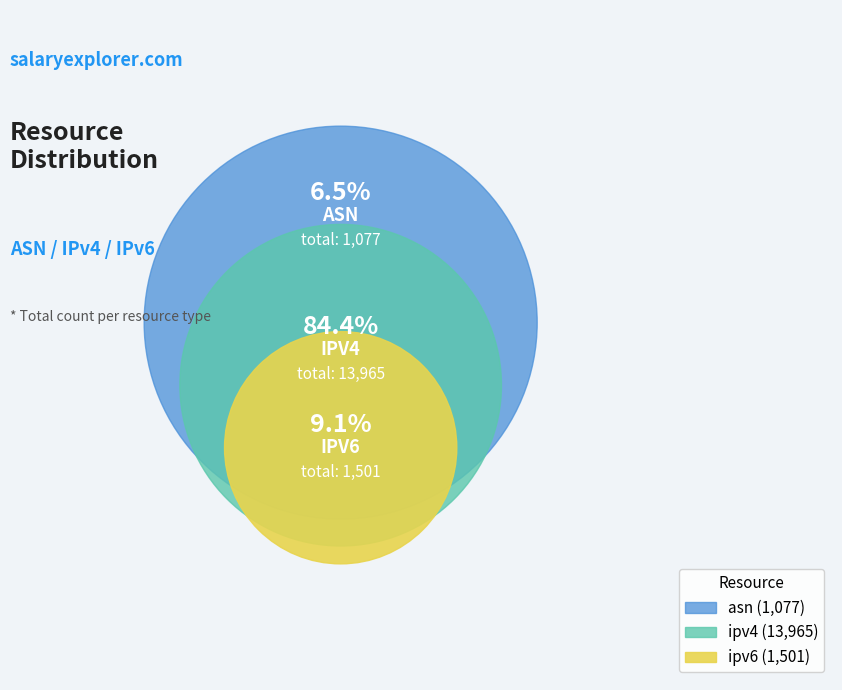

Does any single category account for the majority?

Yes